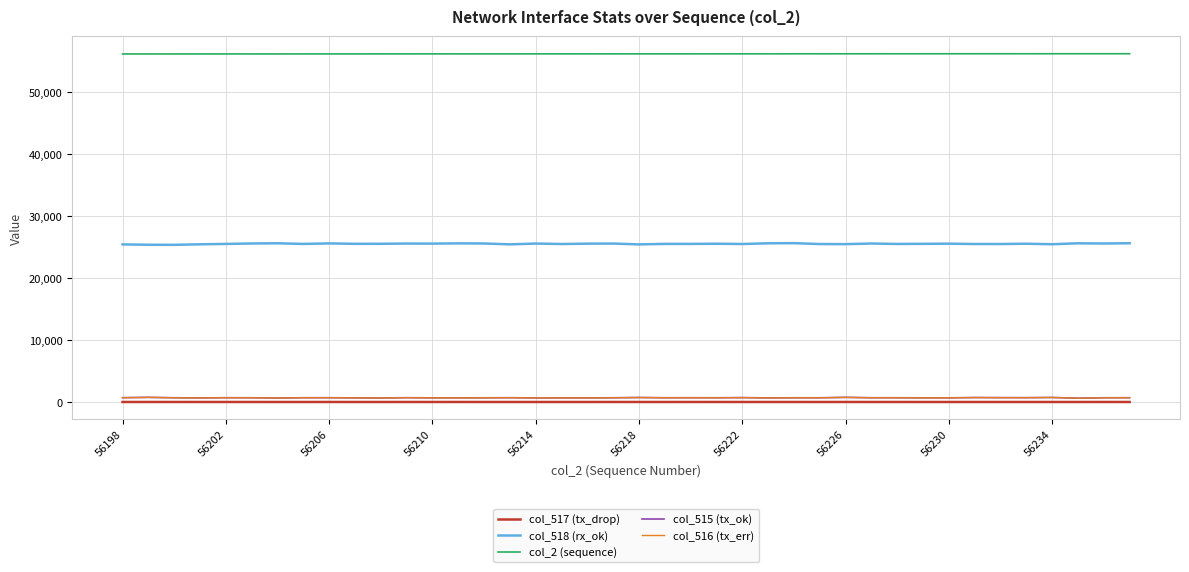

True or false: col_516 (tx_err) and col_518 (rx_ok) intersect in this chart.

False